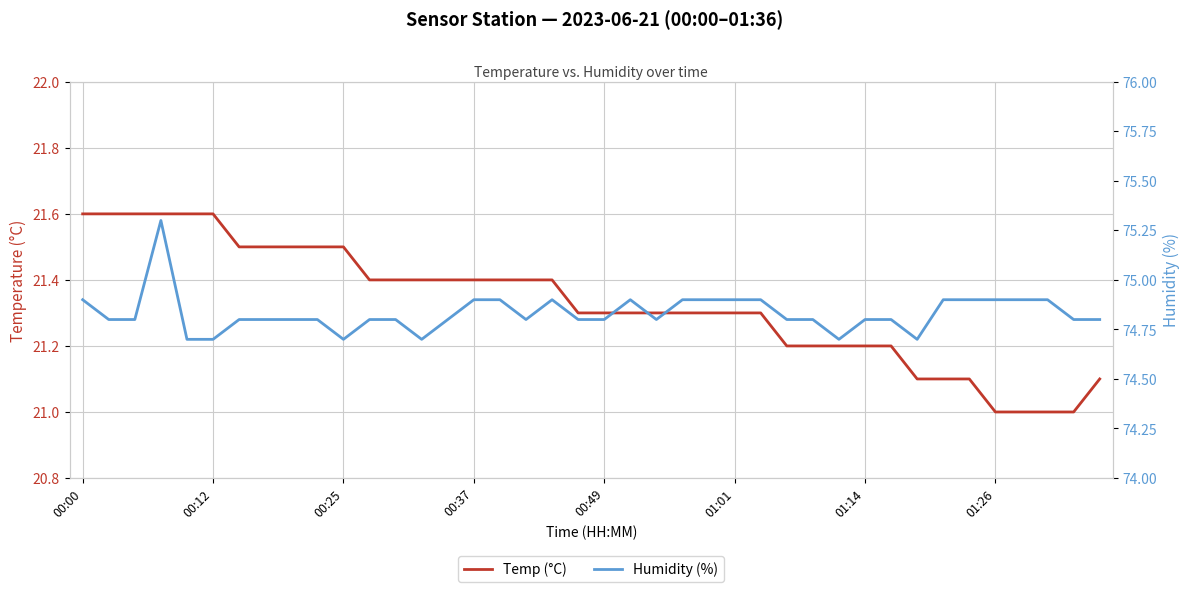

List the series in order of their peak value, lowest first.

Temp (°C), Humidity (%)